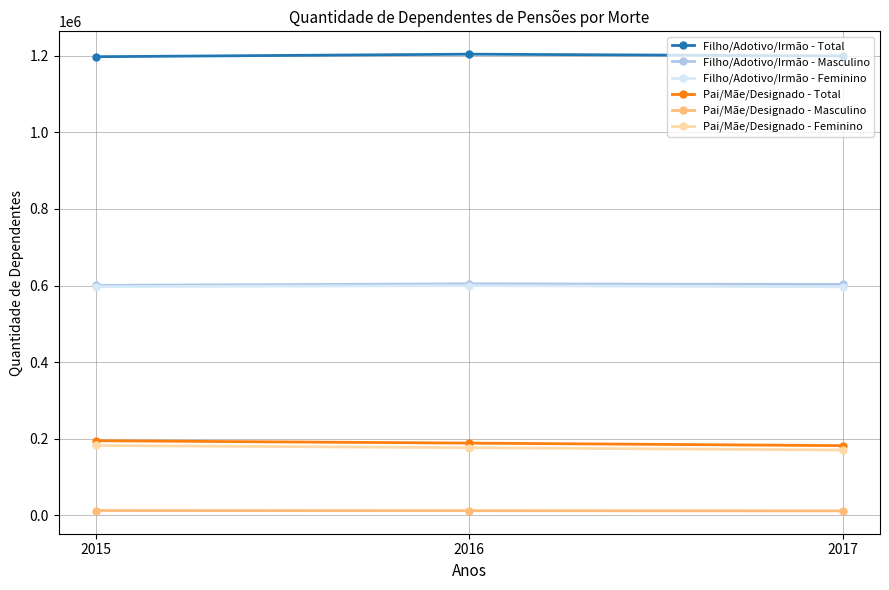

What is the spread (max minus min) of values at 2016?

1192088